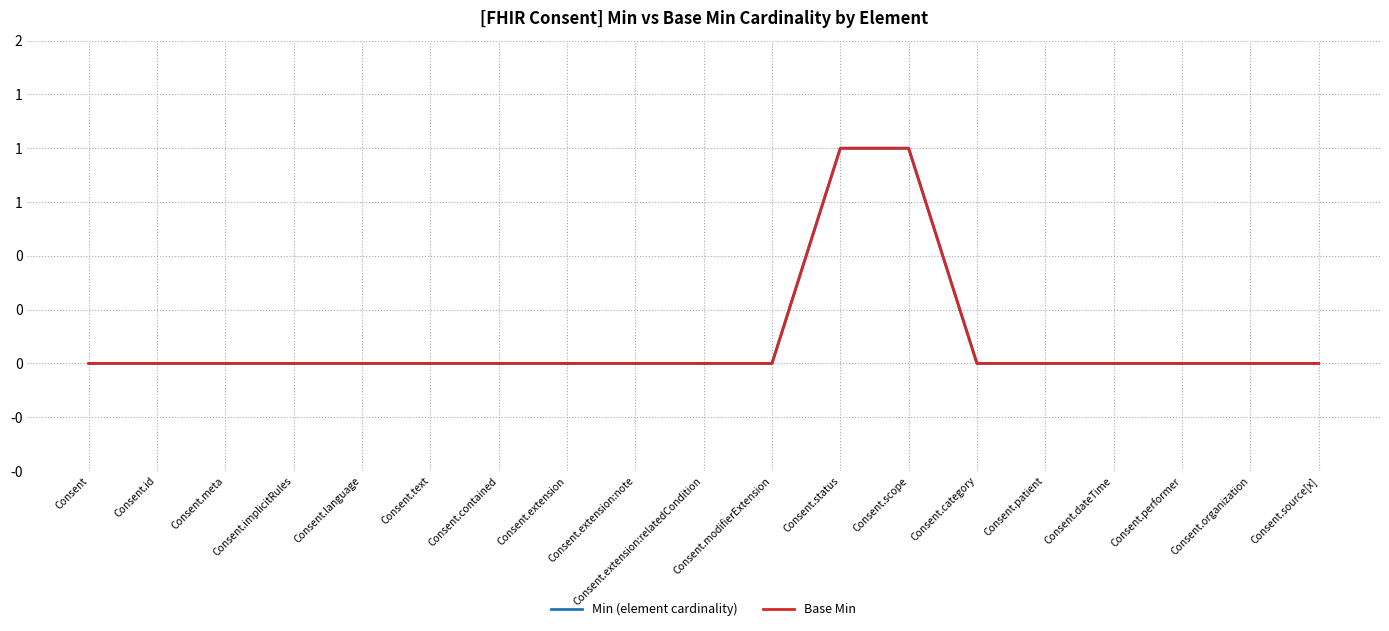

Which category has the highest value in the Min (element cardinality) series?

Consent.status